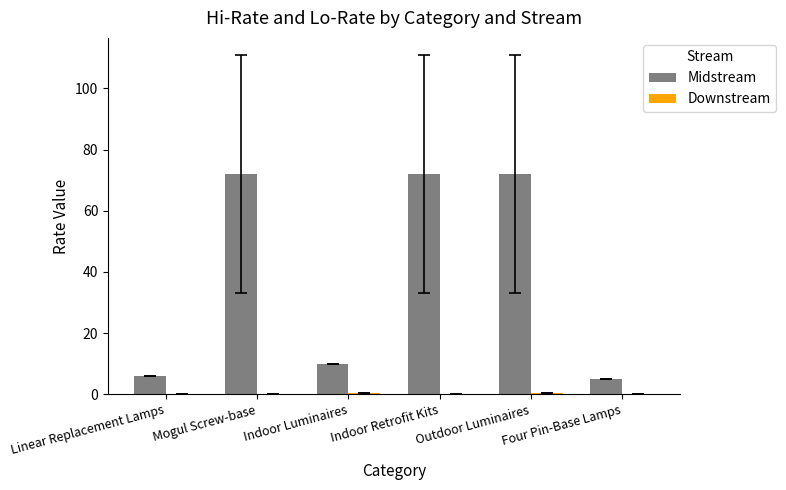

Which series has the largest total across all categories?

Midstream